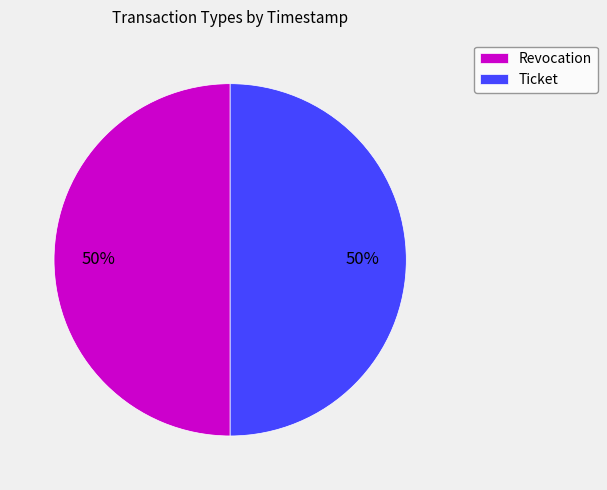

How many segments does this pie chart have?

2